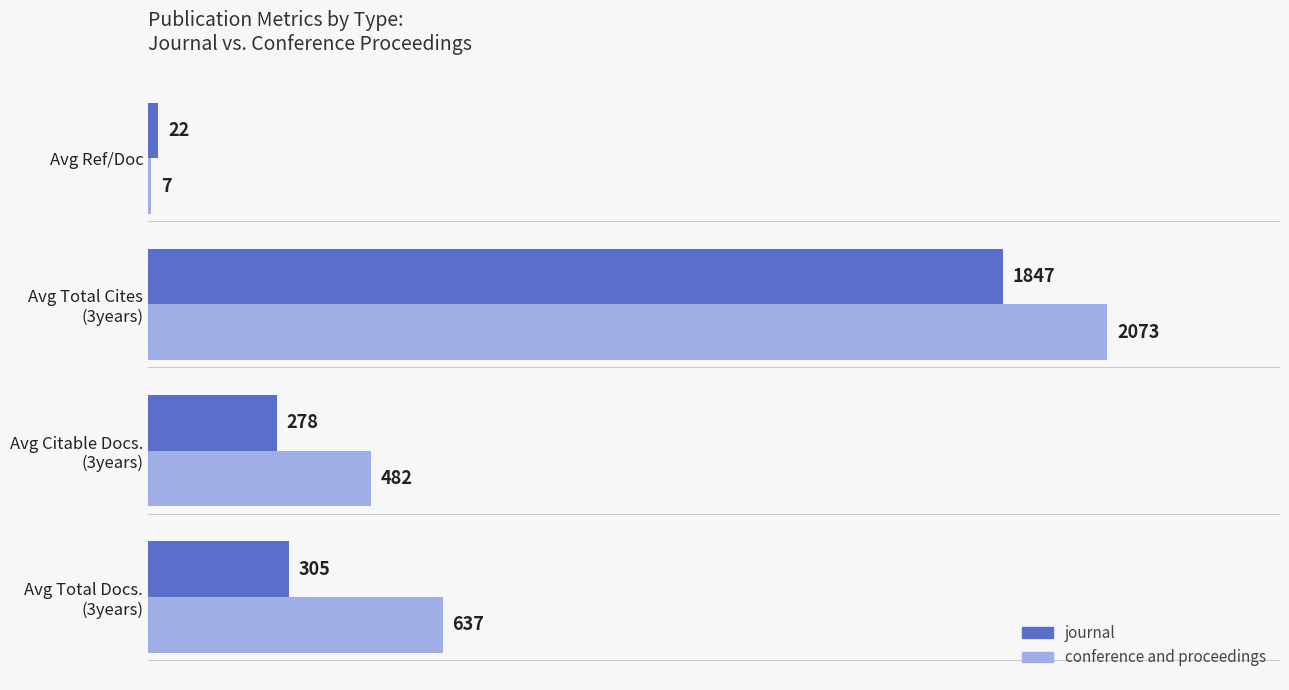

What is the sum of all conference and proceedings values?

3199